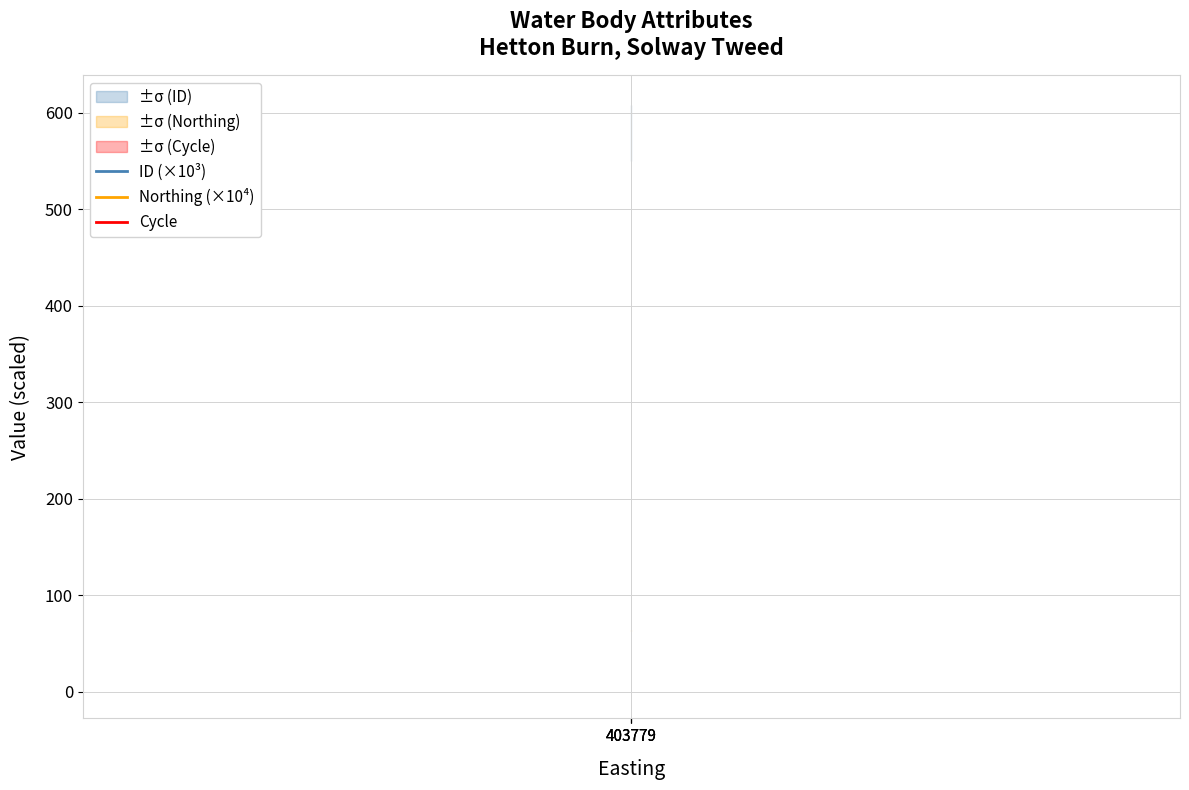

Rank the series by their maximum value, from highest to lowest.

ID (×10³), Northing (×10⁴), Cycle